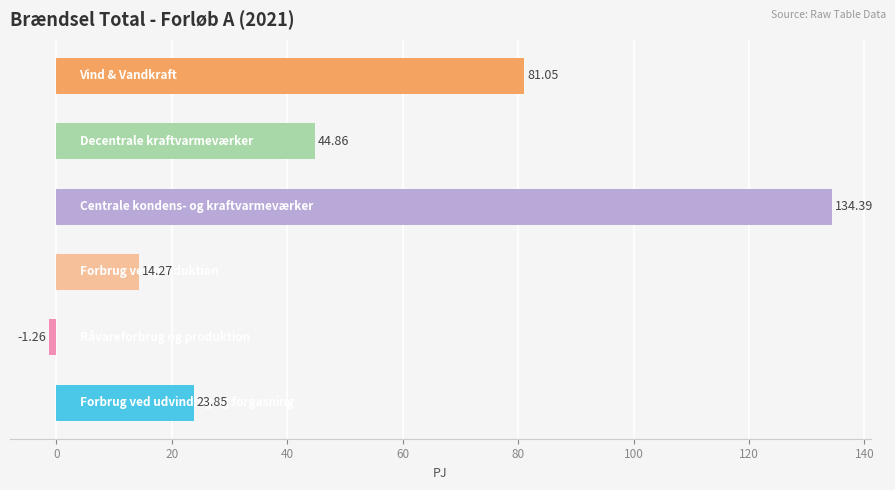

What is the average value?

49.5